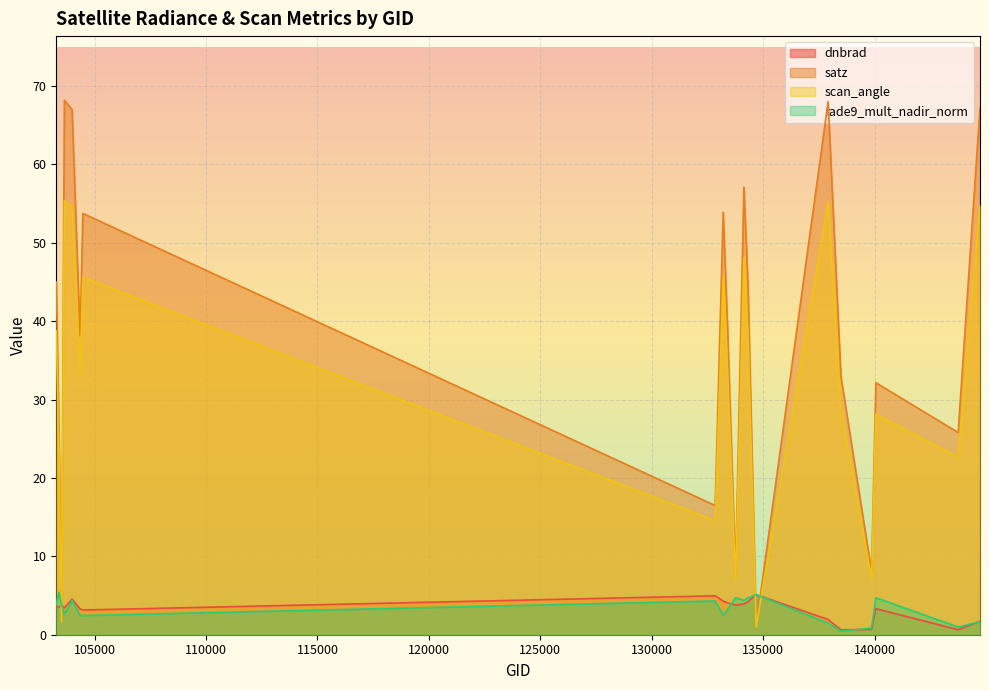

What is the difference between the scan_angle values at 137916 and 103642?

0.1